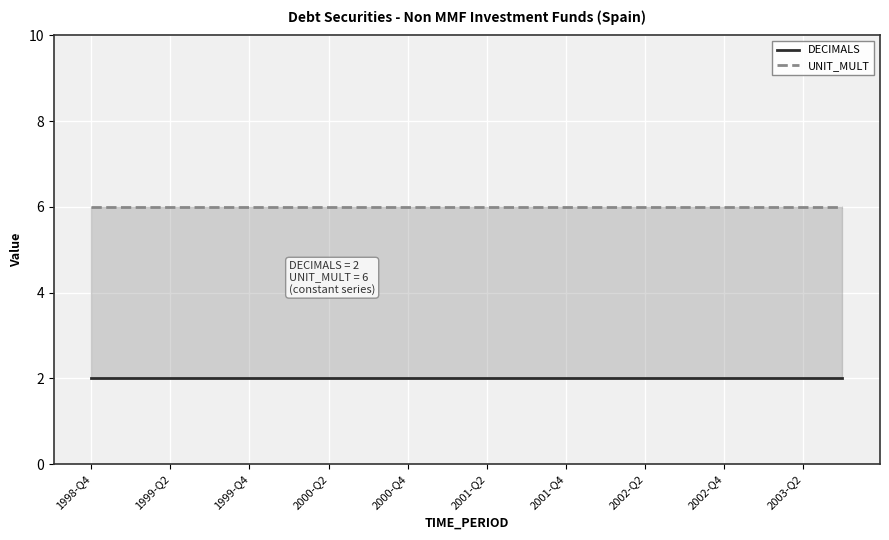

At which category does the chart reach its peak across all series?

1998-Q4